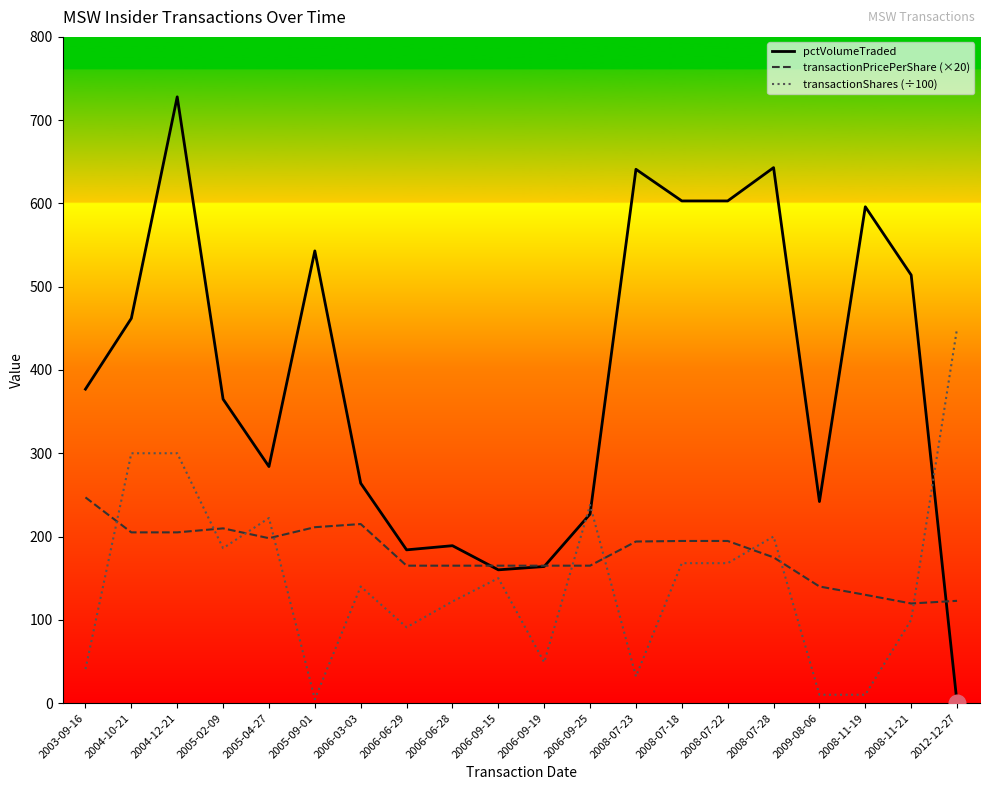

At which label does pctVolumeTraded reach its minimum?

2012-12-27